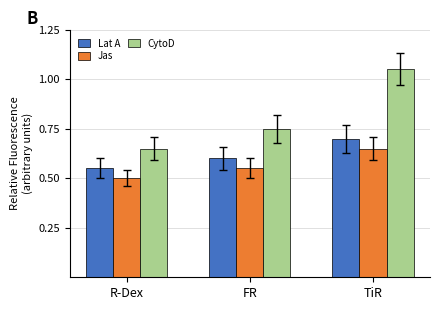

Where is CytoD nearest to the value 0?

R-Dex